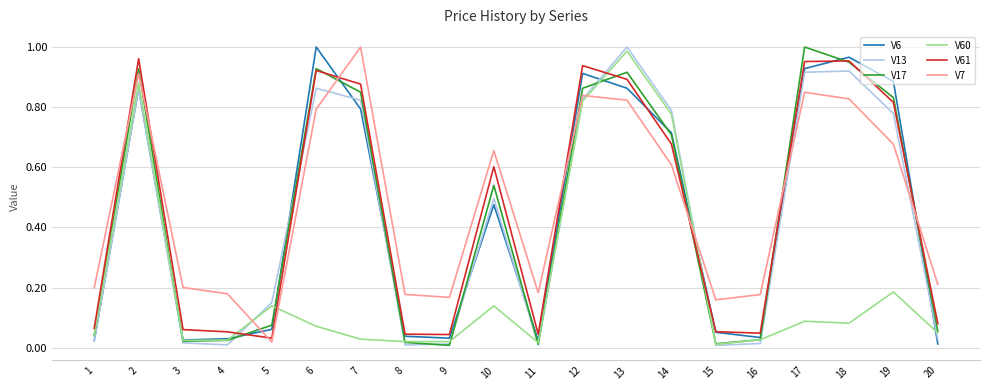

Is the value of V60 at 3 greater than the value of V6 at 6?

No